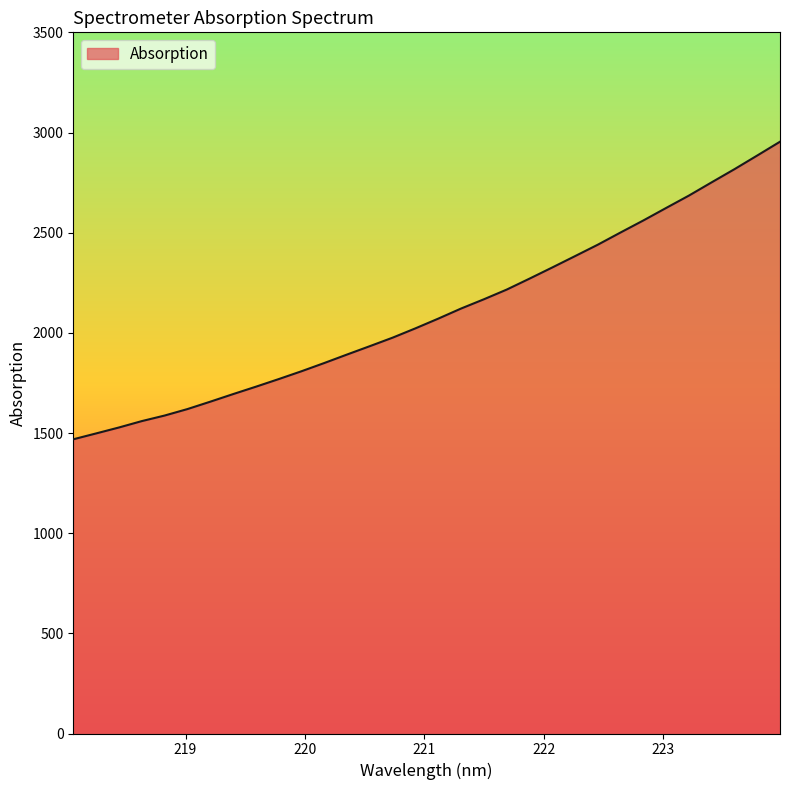

What is the minimum value shown in the chart?

1468.6